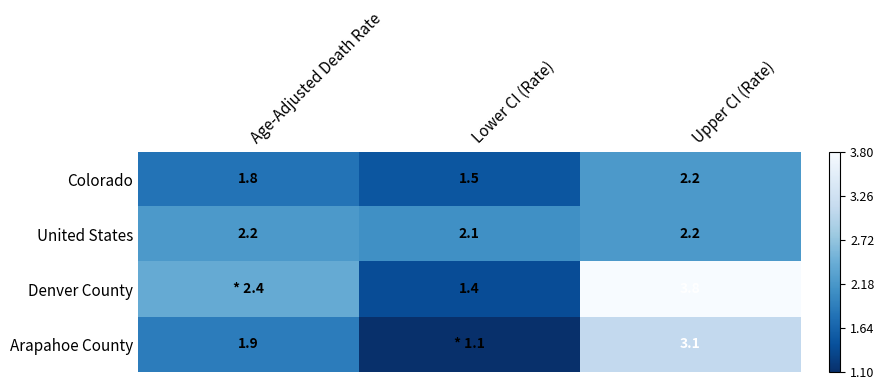

True or false: United States has a value of 2.1 at Lower CI (Rate).

True